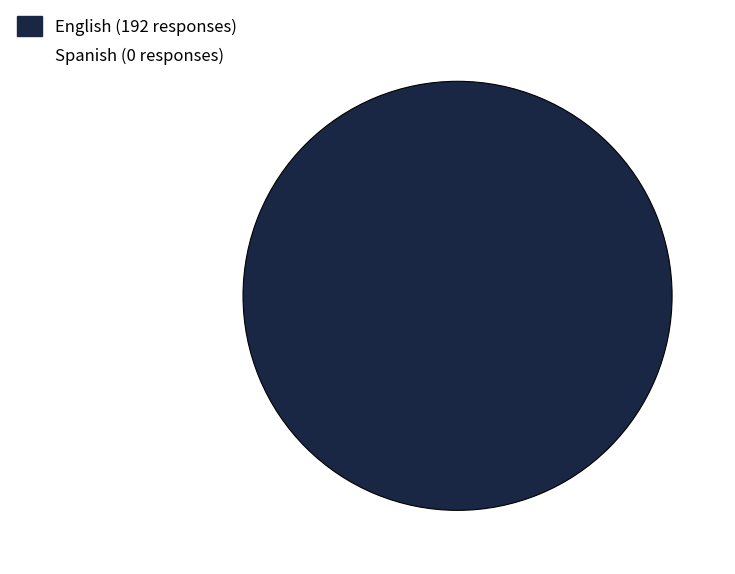

Does any single category account for the majority?

Yes